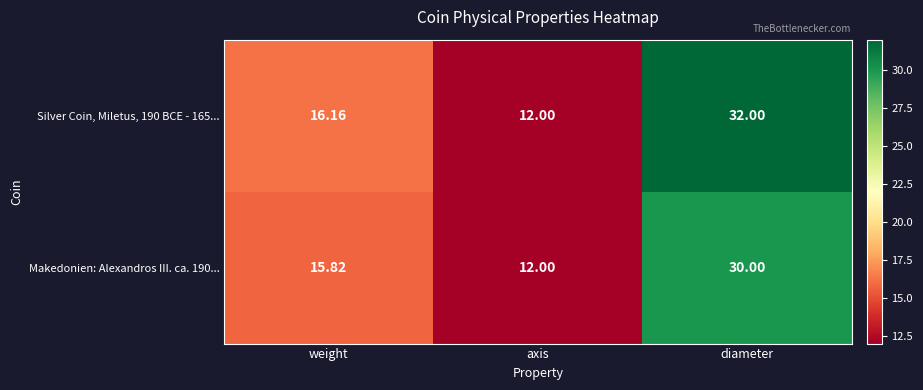

At which label is Makedonien: Alexandros III. ca. 190... closest to 21?

weight